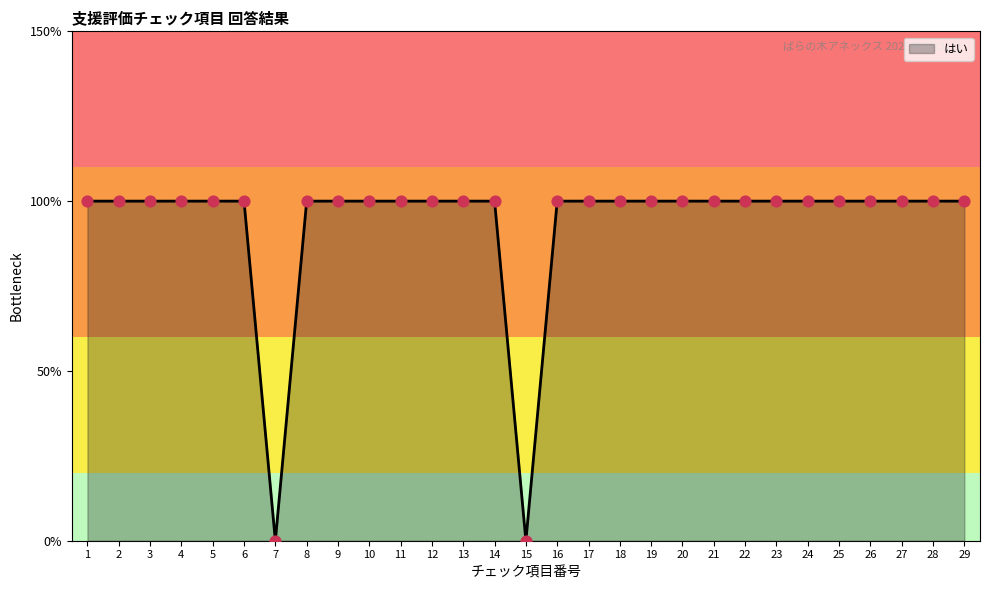

Approximately how many times larger is the value at 26 compared to 24?

1.0